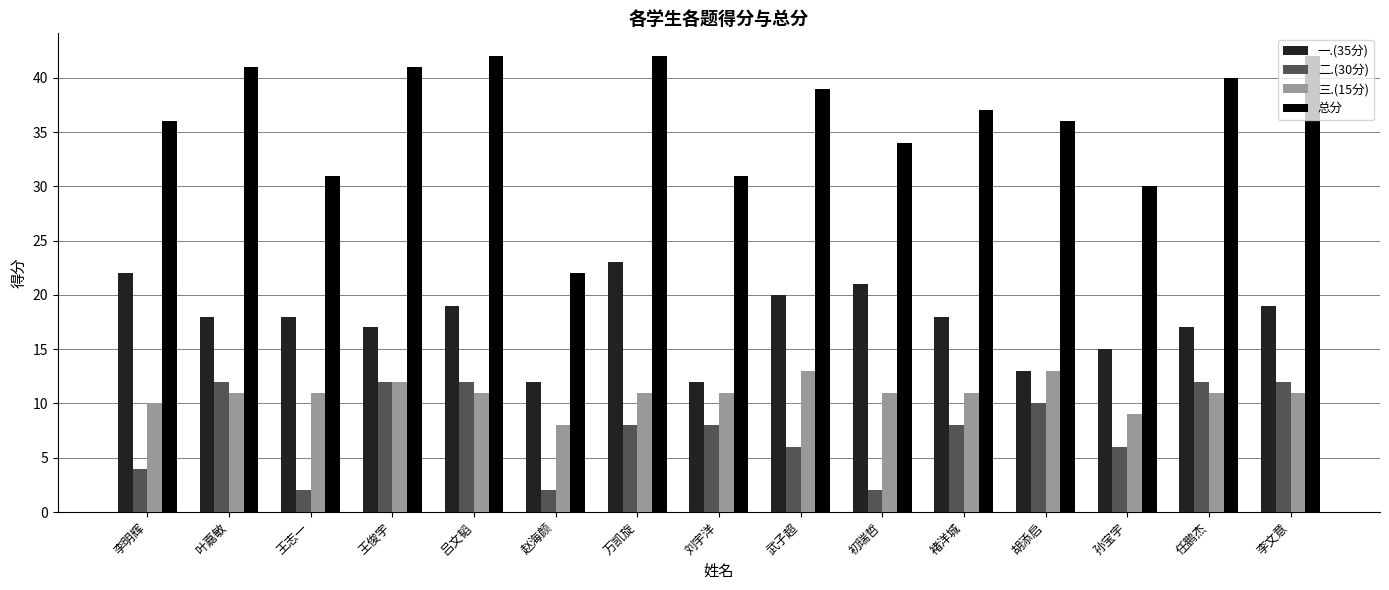

Reading left to right, list all the values displayed in this chart.

一.(35分): 22	18	18	17	19	12	23	12	20	21	18	13	15	17	19
二.(30分): 4	12	2	12	12	2	8	8	6	2	8	10	6	12	12
三.(15分): 10	11	11	12	11	8	11	11	13	11	11	13	9	11	11
总分: 36	41	31	41	42	22	42	31	39	34	37	36	30	40	42